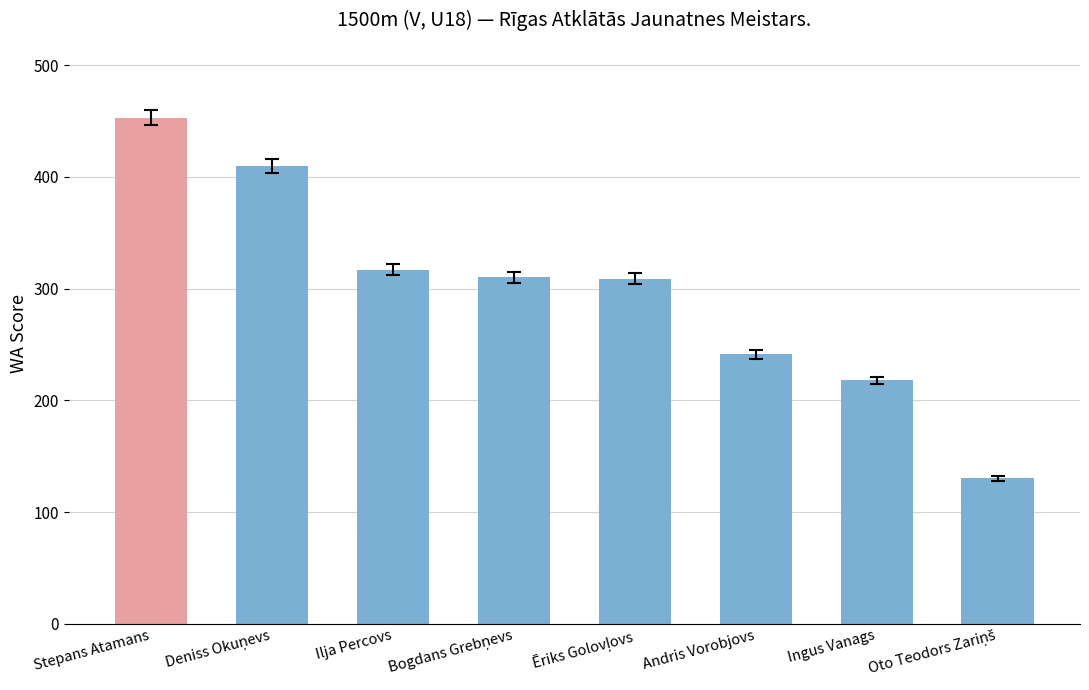

How many bars are there in total?

8